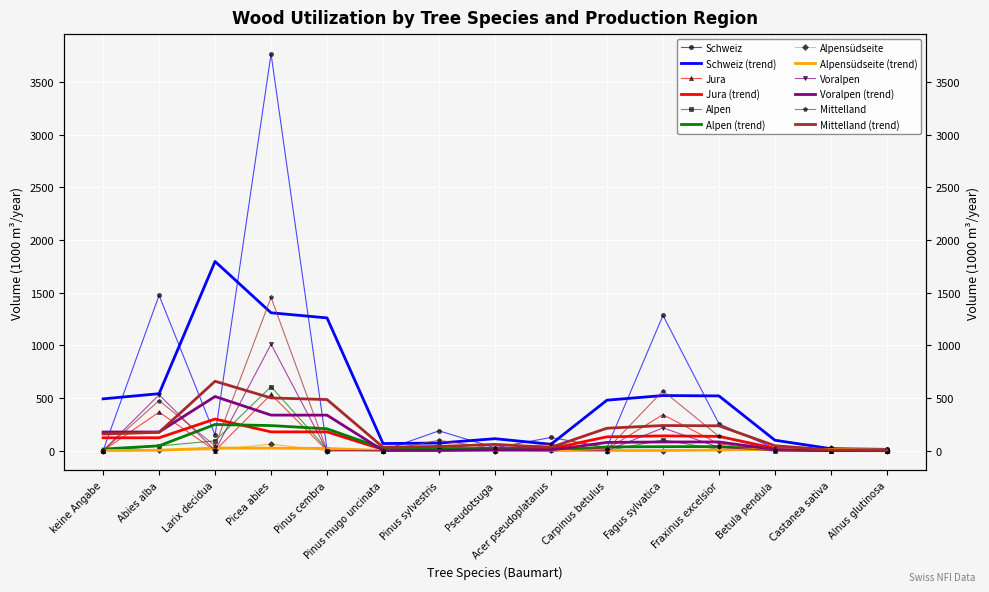

At how many categories does at least one series exceed 1725?

1